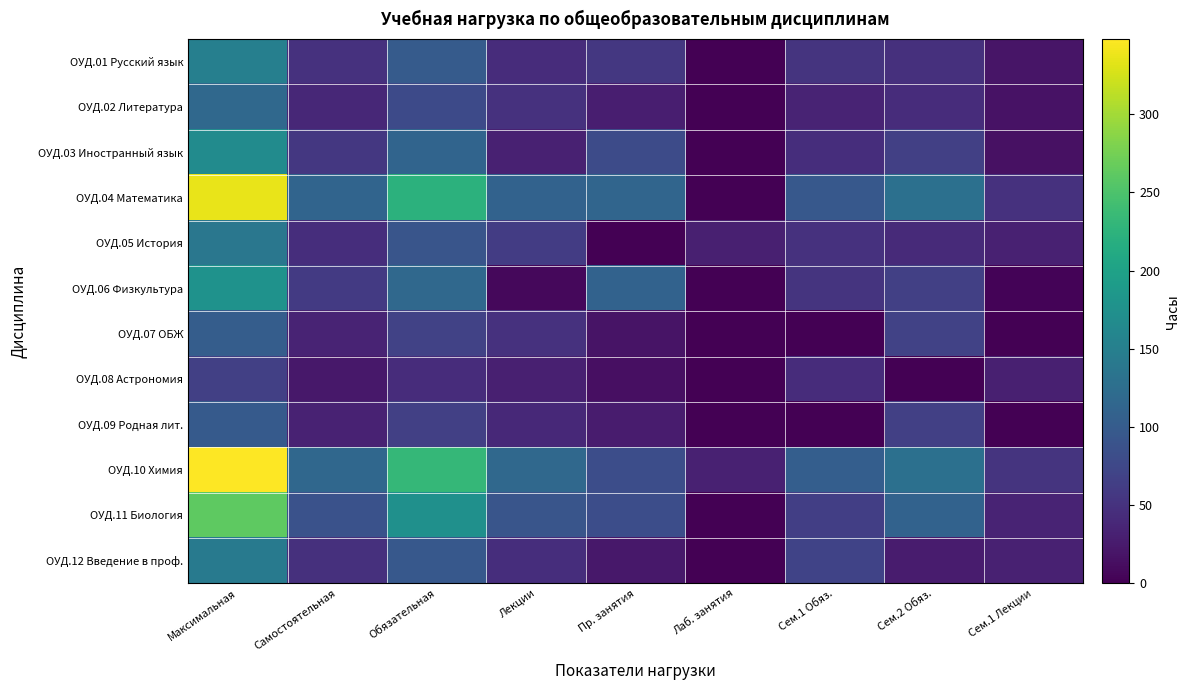

Rank the series at Пр. занятия from lowest to highest value.

ОУД.05 История, ОУД.08 Астрономия, ОУД.07 ОБЖ, ОУД.12 Введение в проф., ОУД.09 Родная лит., ОУД.02 Литература, ОУД.01 Русский язык, ОУД.03 Иностранный язык, ОУД.10 Химия, ОУД.11 Биология, ОУД.06 Физкультура, ОУД.04 Математика